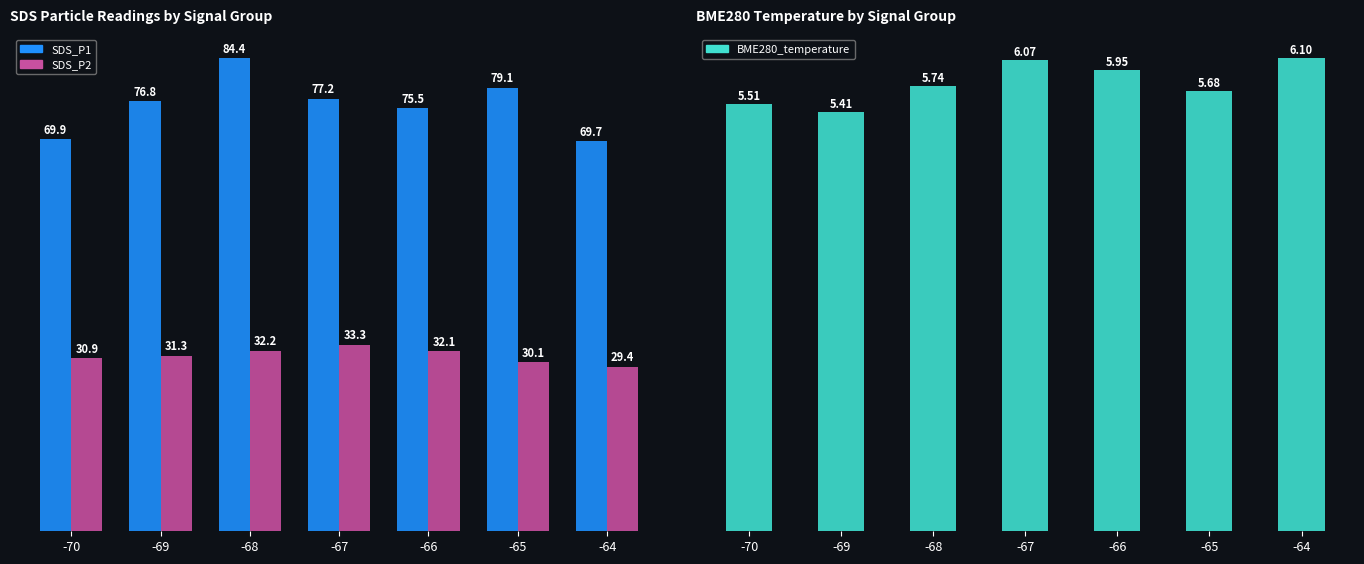

What is the difference between the maximum and minimum values in the SDS_P1 series?

14.8